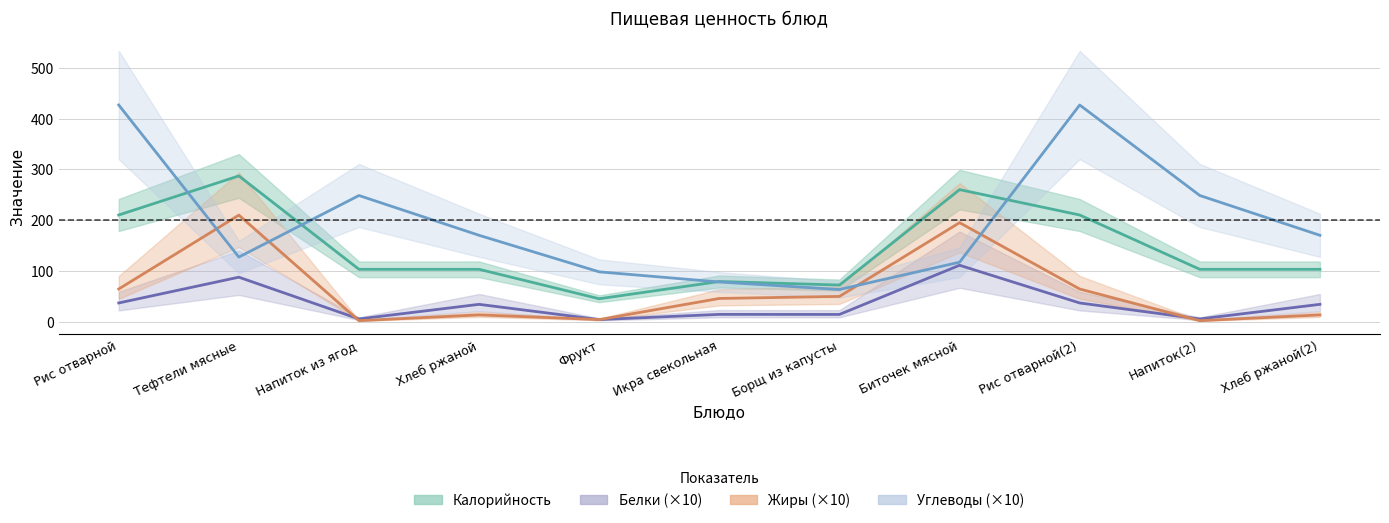

Which has a higher value, Хлеб ржаной or Напиток(2)?

Хлеб ржаной